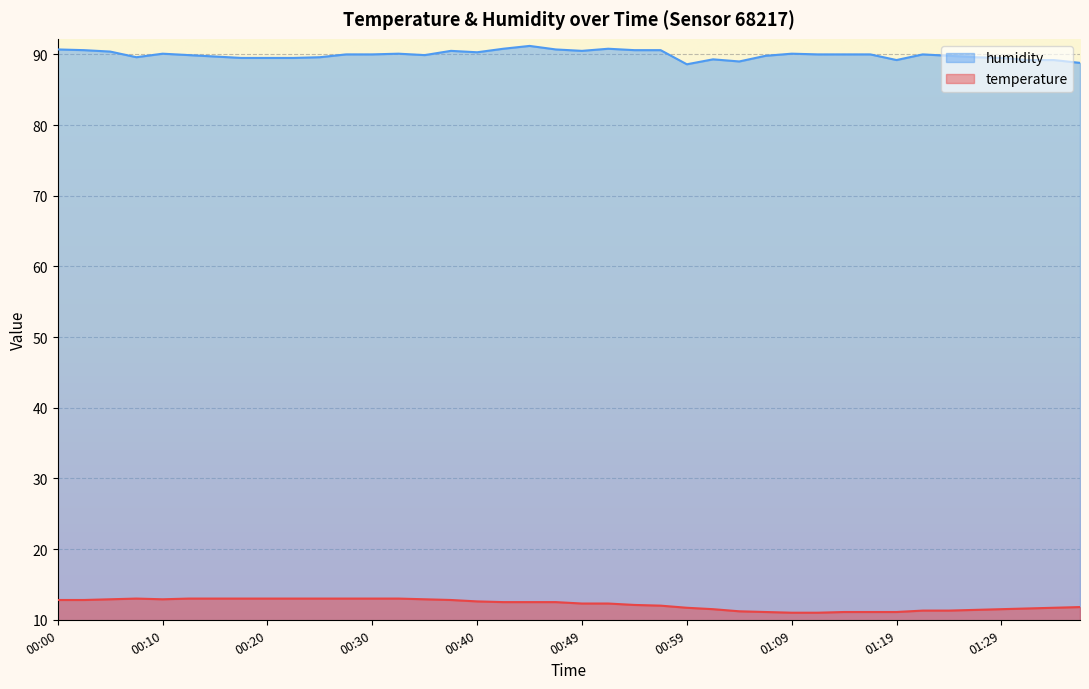

How many lines are shown in the chart?

2